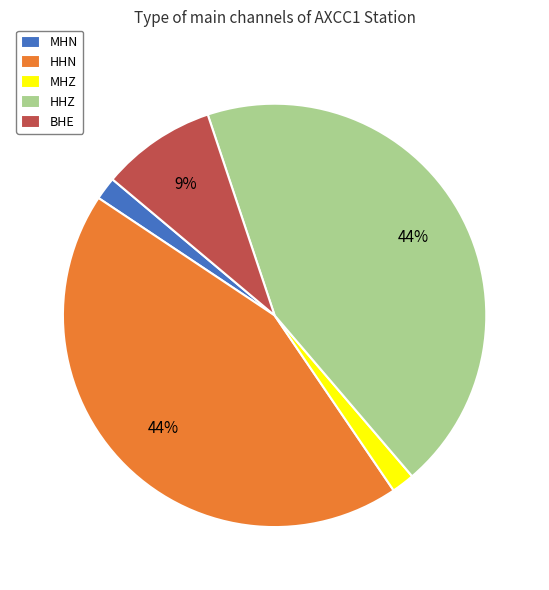

Count the number of slices in the pie.

5